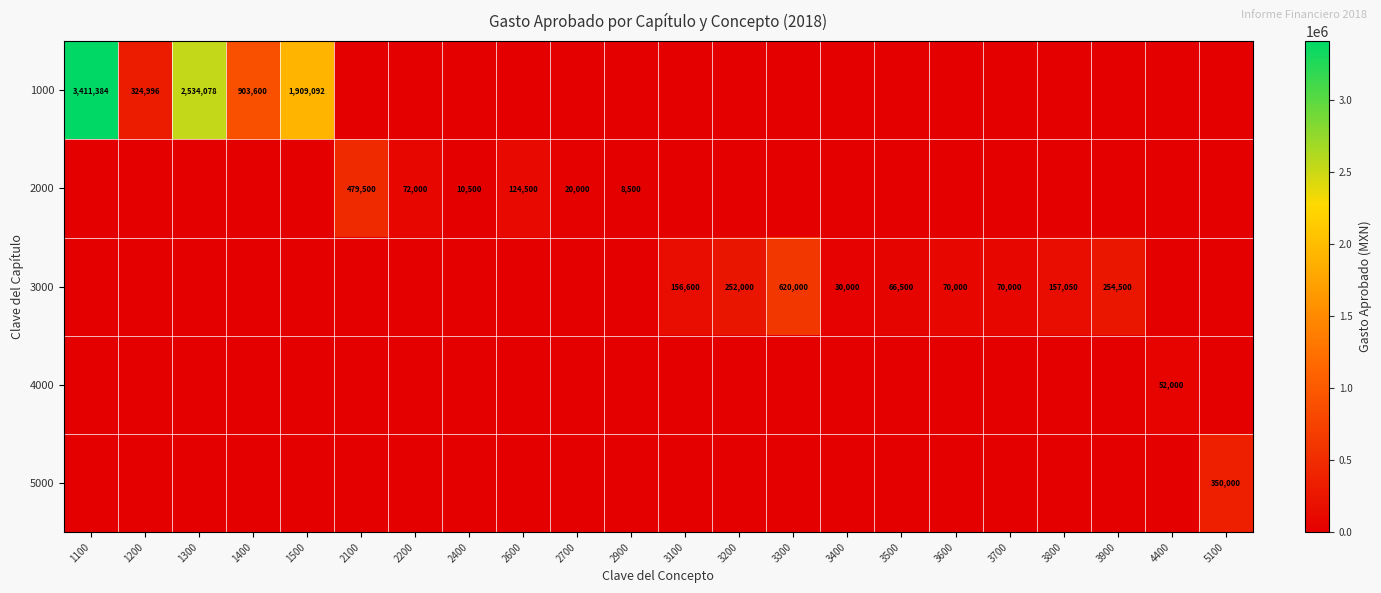

The 1000 series shows 3411384 at 1100. True or false?

True